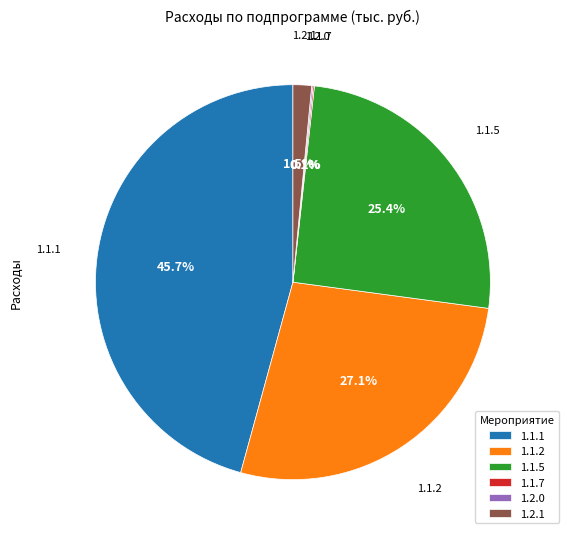

Which slice is the largest?

1.1.1